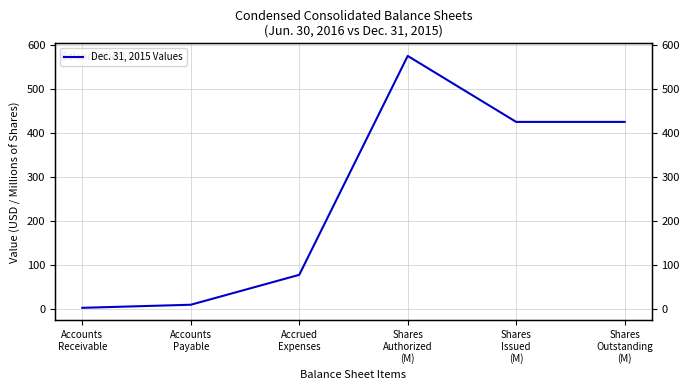

Which label corresponds to the largest value in the chart?

Shares
Authorized
(M)